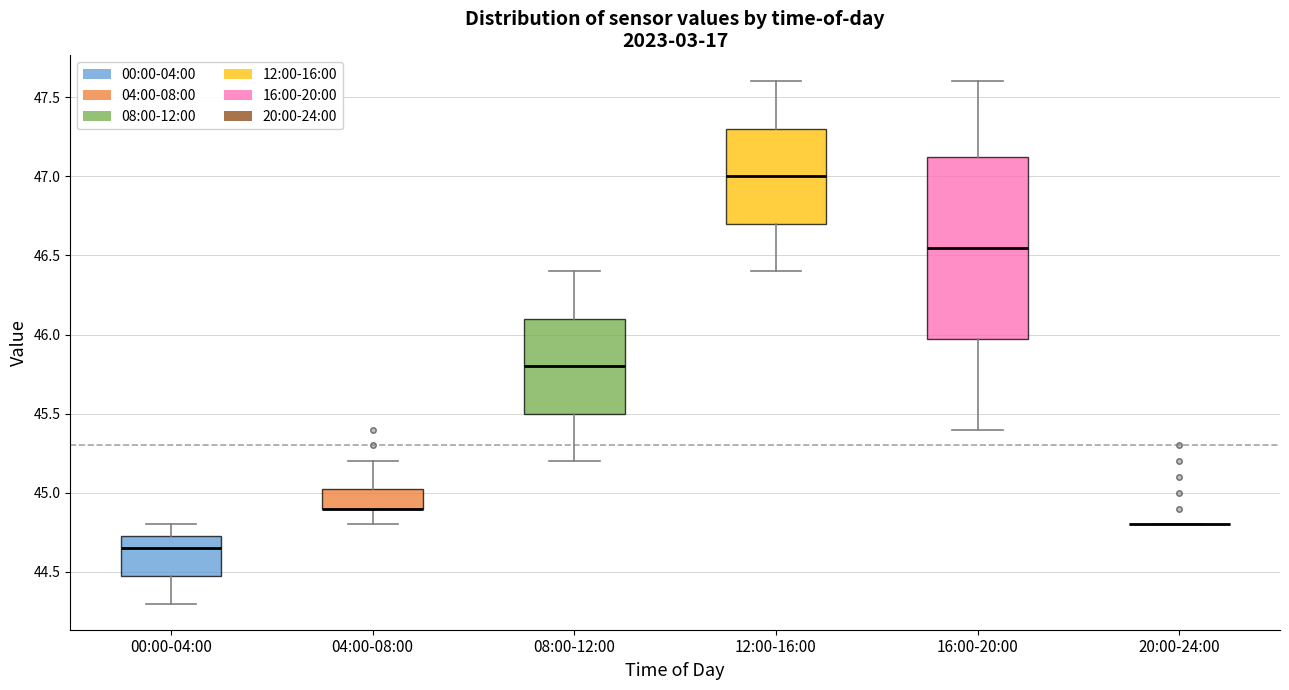

Reading left to right, transcribe this box plot: for each box, give where its median line is, the range the box spans, and where its two whiskers end, as read against the y-axis. The values are not printed on the chart, so give them approximately, as read against the axis.

00:00-04:00: median 44.65, box 44.50 to 44.75, whiskers 44.30 to 44.80
04:00-08:00: median 44.90 (drawn on the box's lower edge), box 44.90 to 45.05, whiskers 44.80 to 45.20
08:00-12:00: median 45.80, box 45.50 to 46.10, whiskers 45.20 to 46.40
12:00-16:00: median 47.00, box 46.70 to 47.30, whiskers 46.40 to 47.60
16:00-20:00: median 46.55, box 46.00 to 47.15, whiskers 45.40 to 47.60
20:00-24:00: box collapsed to a line at 44.80, whiskers 44.80 to 44.80